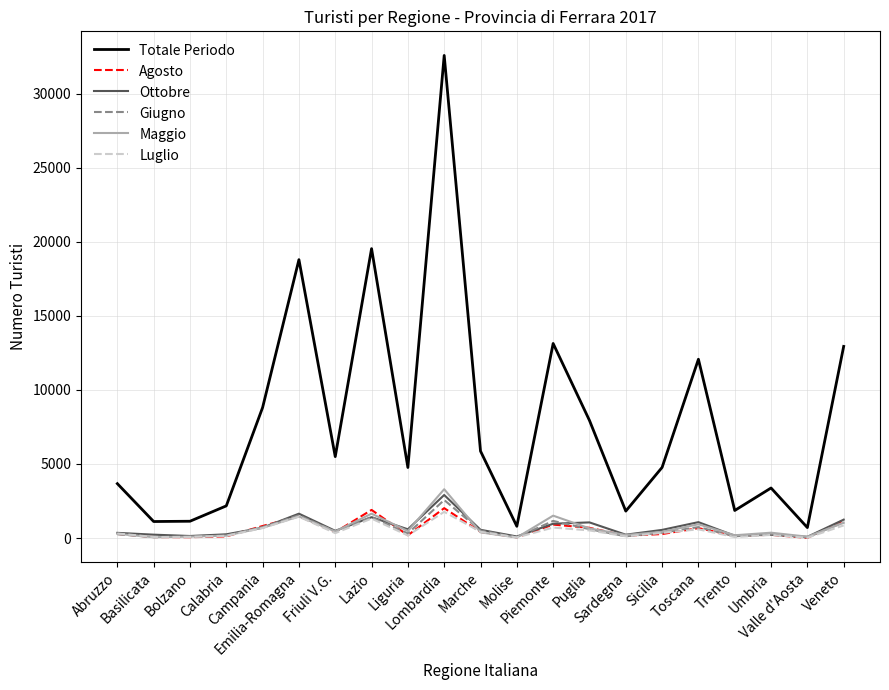

Is the value of Maggio at Calabria greater than the value of Totale Periodo at Lombardia?

No